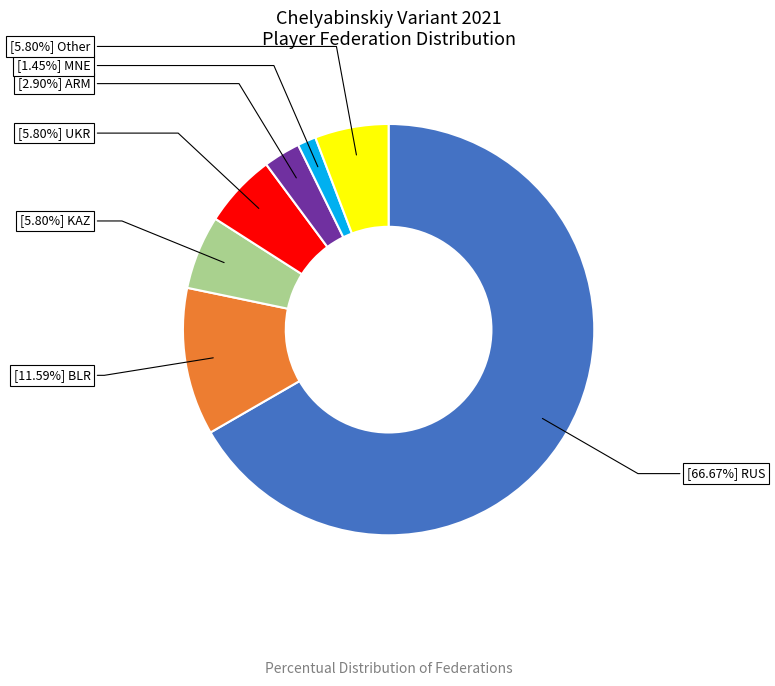

Rank the categories by value from highest to lowest.

RUS, BLR, KAZ, UKR, Other, ARM, MNE